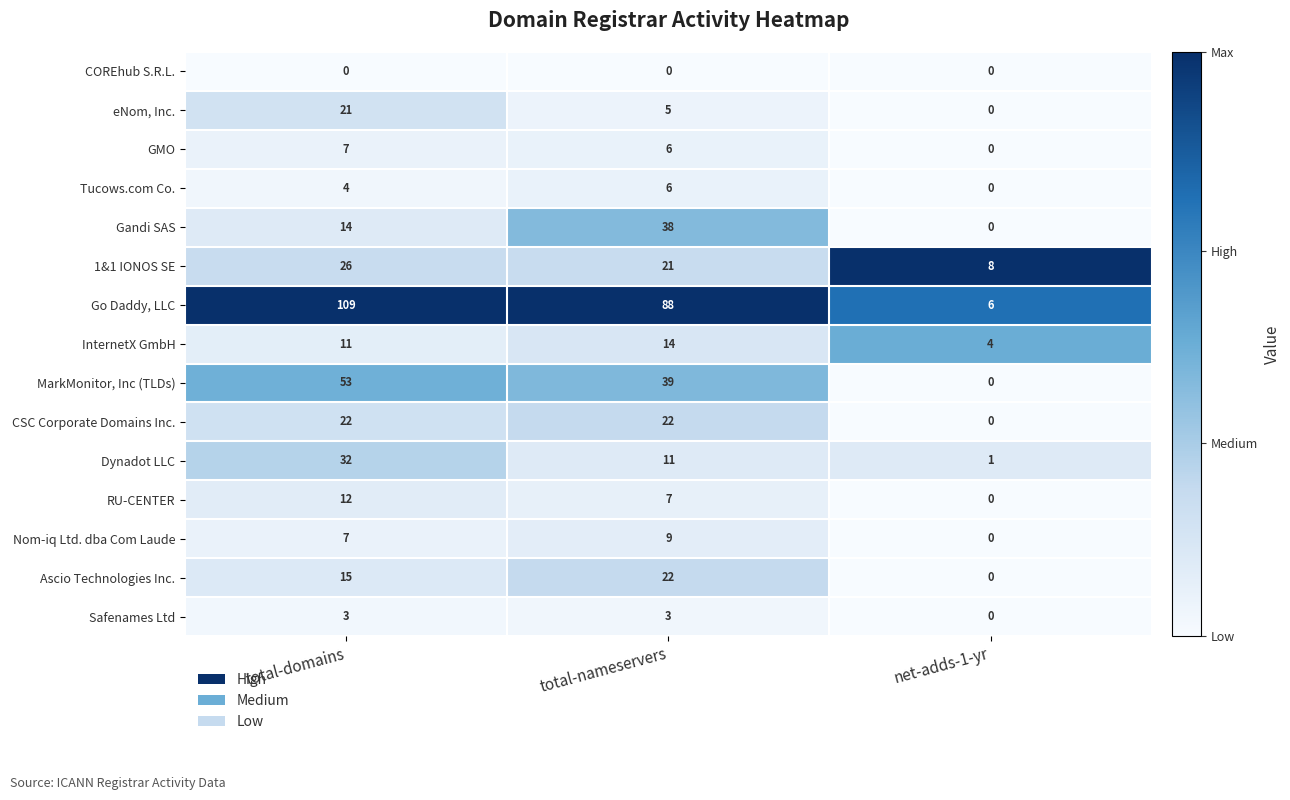

Is it true that CSC Corporate Domains Inc. equals 7 at total-domains?

False